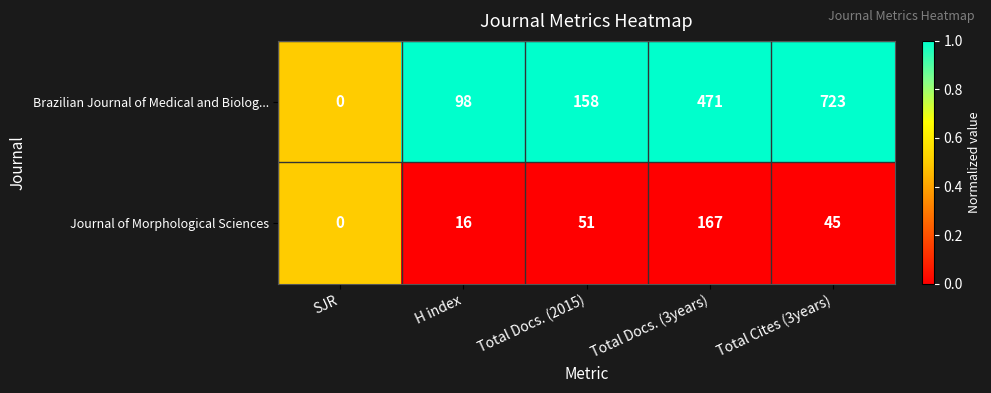

List the series in order of their overall mean, lowest first.

Journal of Morphological Sciences, Brazilian Journal of Medical and Biolog...